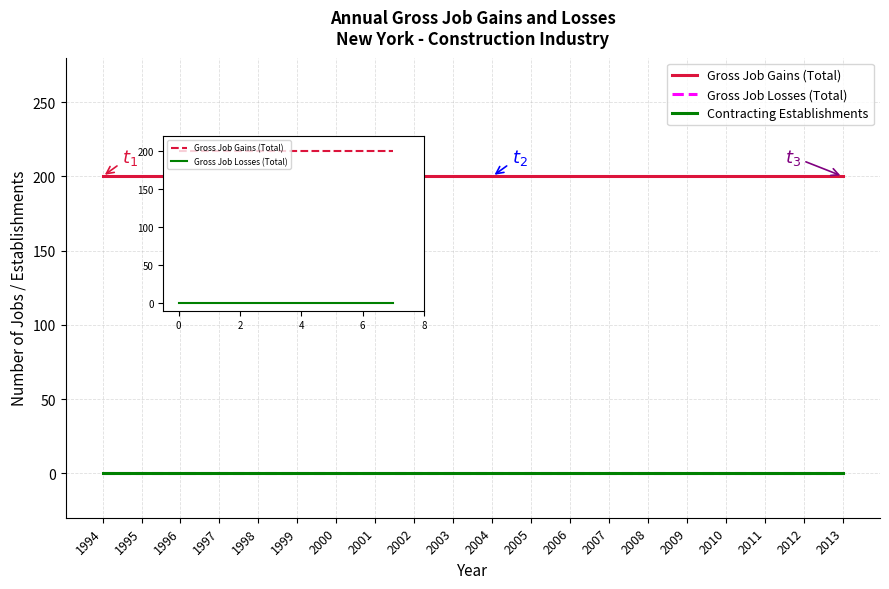

True or false: Contracting Establishments and Gross Job Gains (Total) intersect in this chart.

False